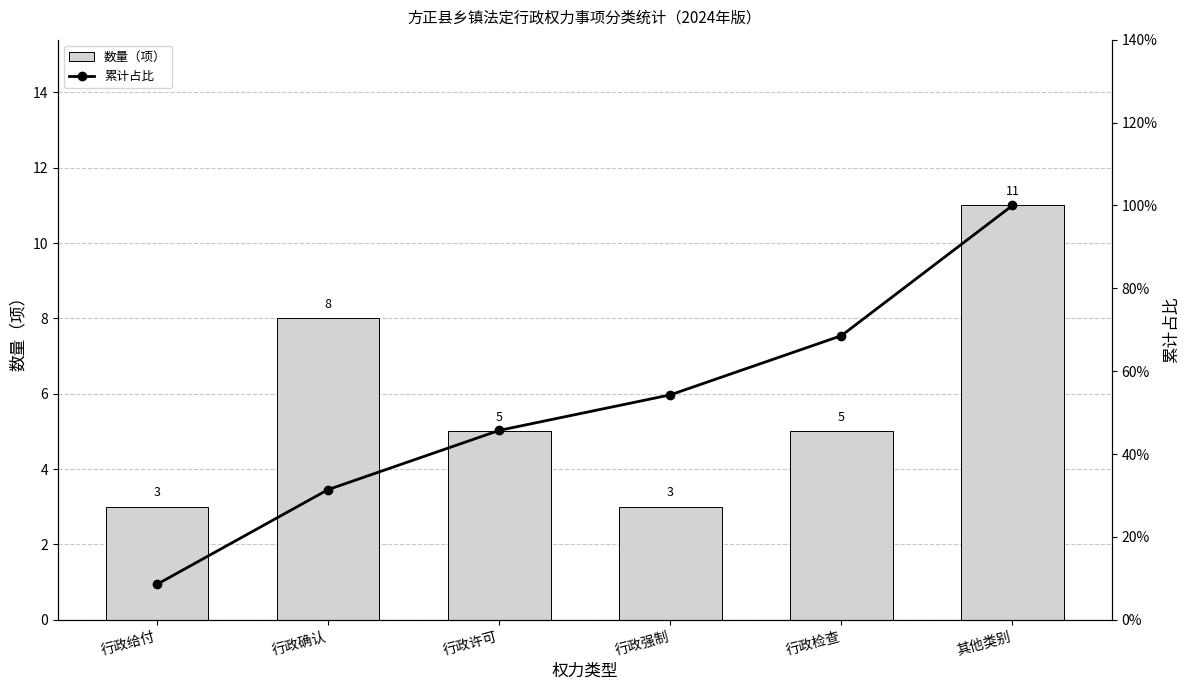

Where is 数量（项） nearest to the value 7?

行政确认